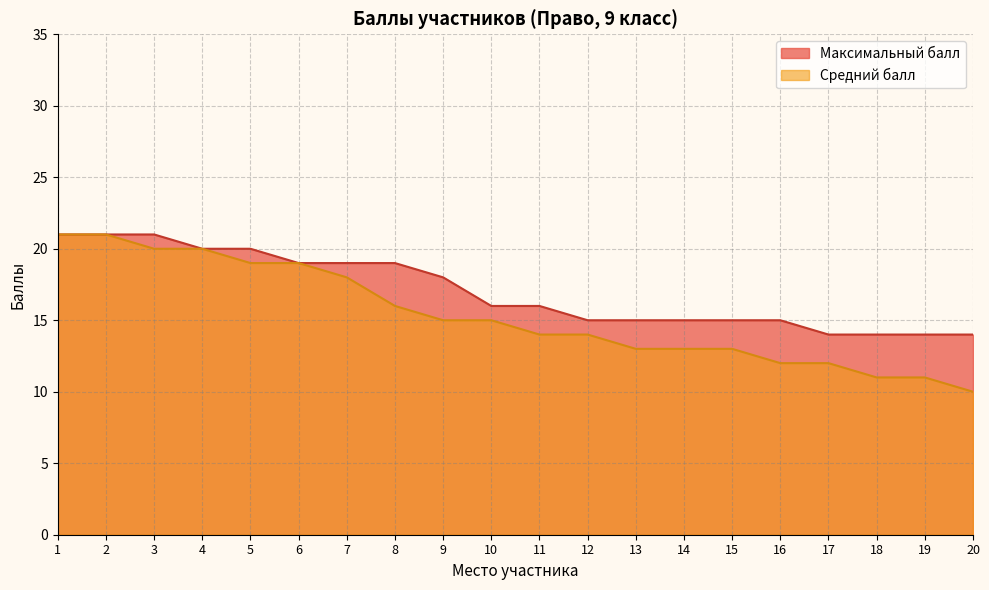

What is the total value across all series at 1?

42